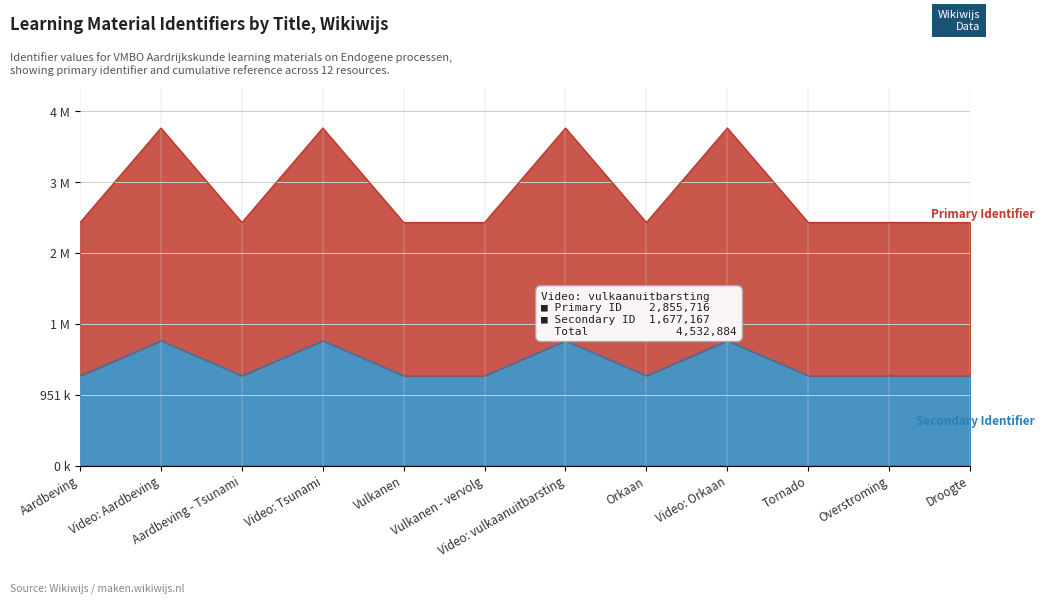

Reading left to right, extract all data points from this chart.

Identifier: 1207604.5	1677165.6	1207605.3	1677166.3	1207632.6	1207742.5	1677167.1	1207744.0	1677167.8	1207747.7	1207753.3	1207756.2
Cumulative: 3263796.0	4532880.0	3263798.0	4532882.0	3263872.0	3264169.0	4532884.0	3264173.0	4532886.0	3264183.0	3264198.0	3264206.0